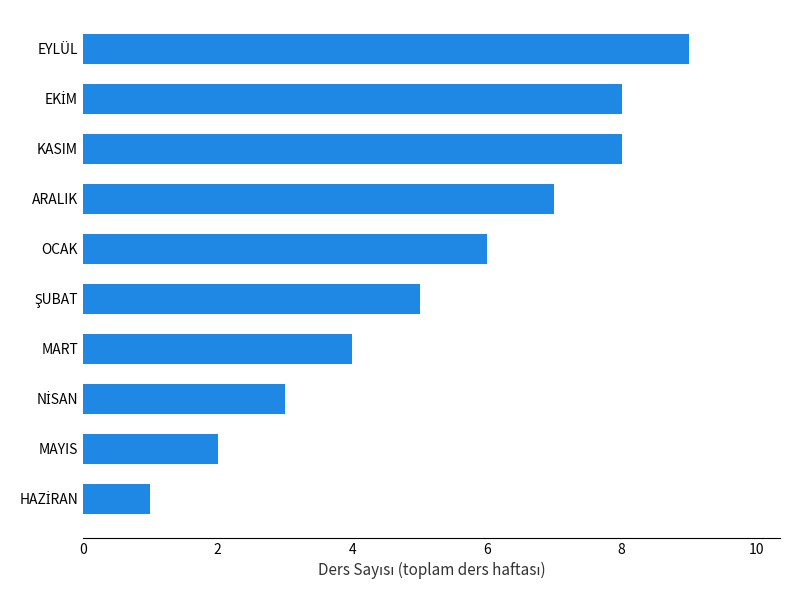

How many categories are shown in the chart?

10